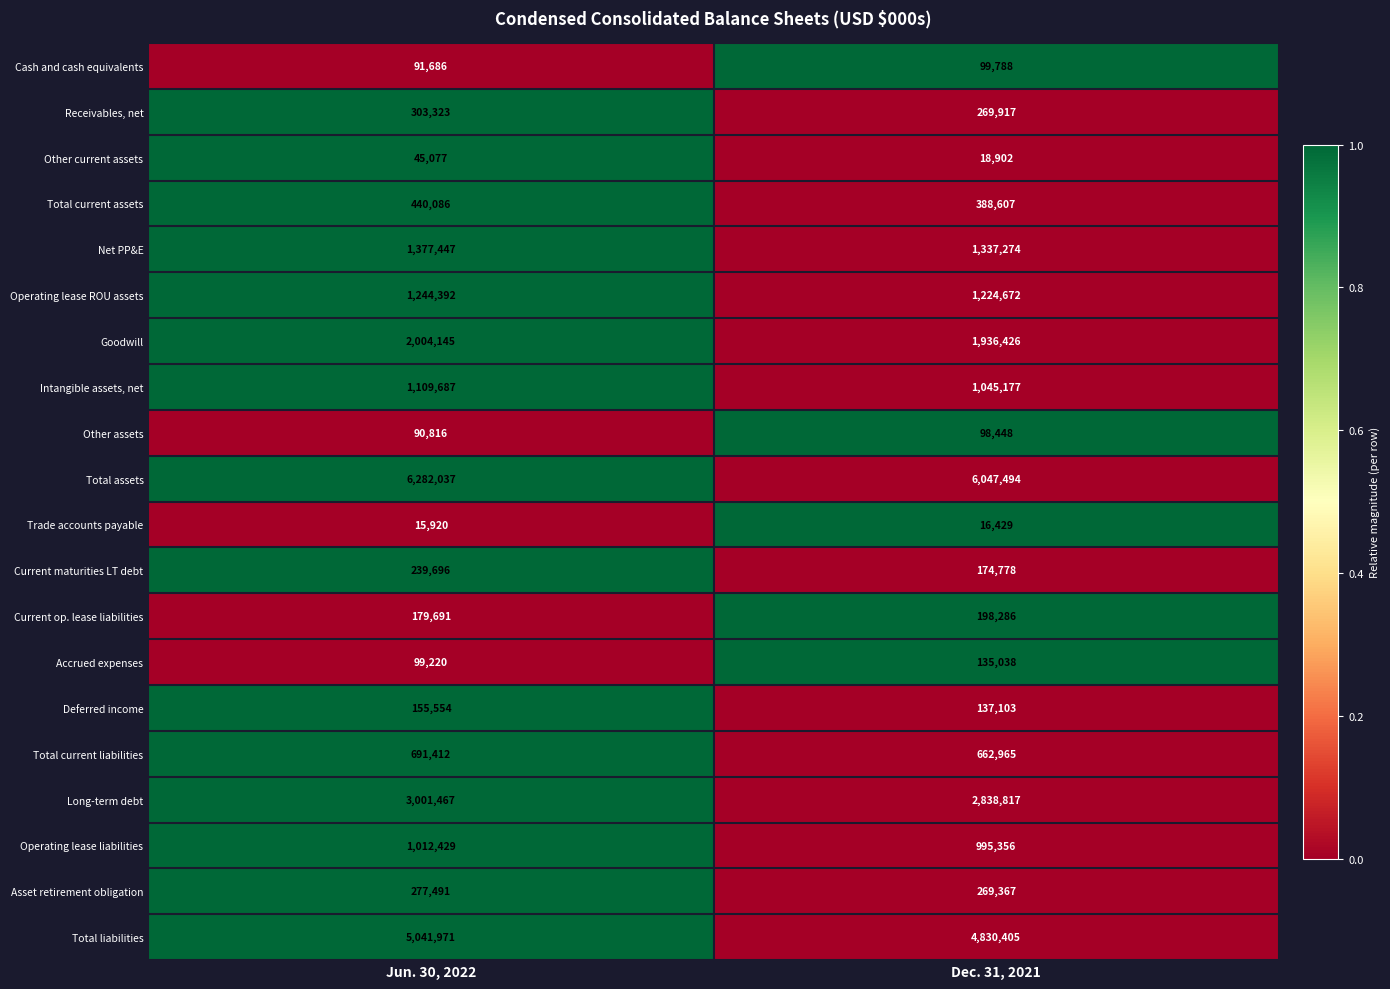

True or false: Trade accounts payable has a value of 15920 at Jun. 30, 2022.

True